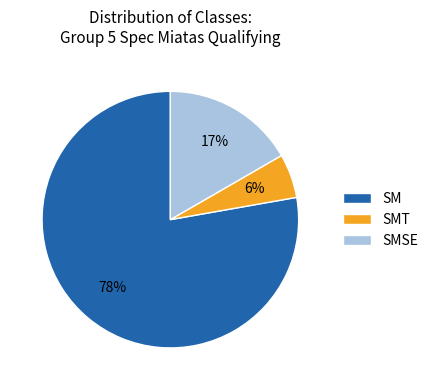

Which category accounts for the majority?

SM